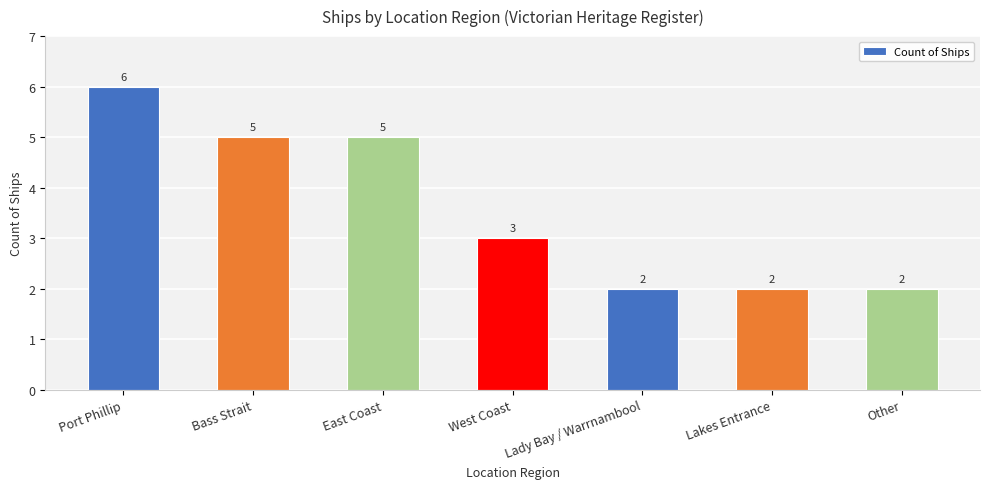

What is the label of the 2nd bar from the right?

Lakes Entrance